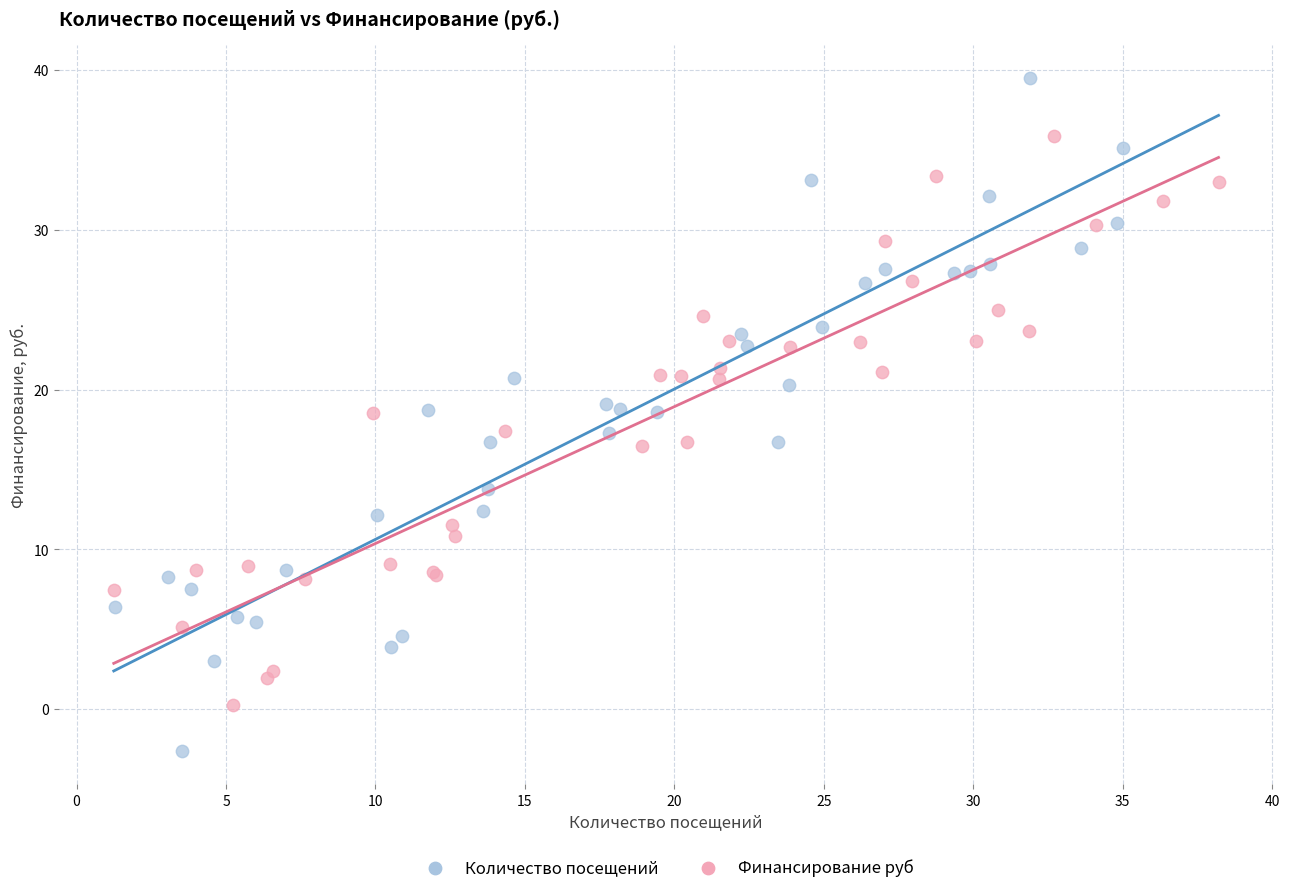

Which series has the widest spread of Y values?

Количество посещений